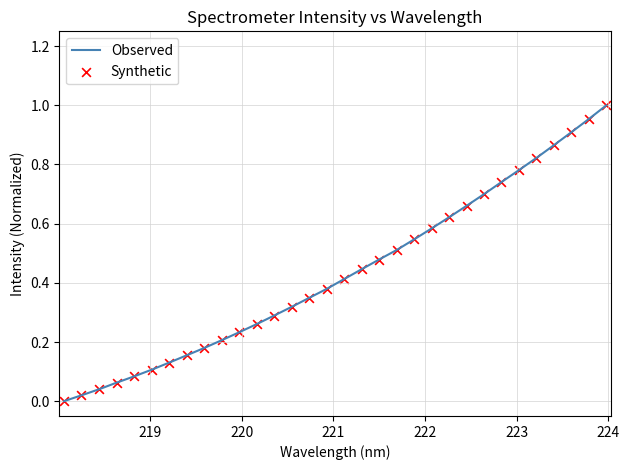

How many lines are shown in the chart?

1